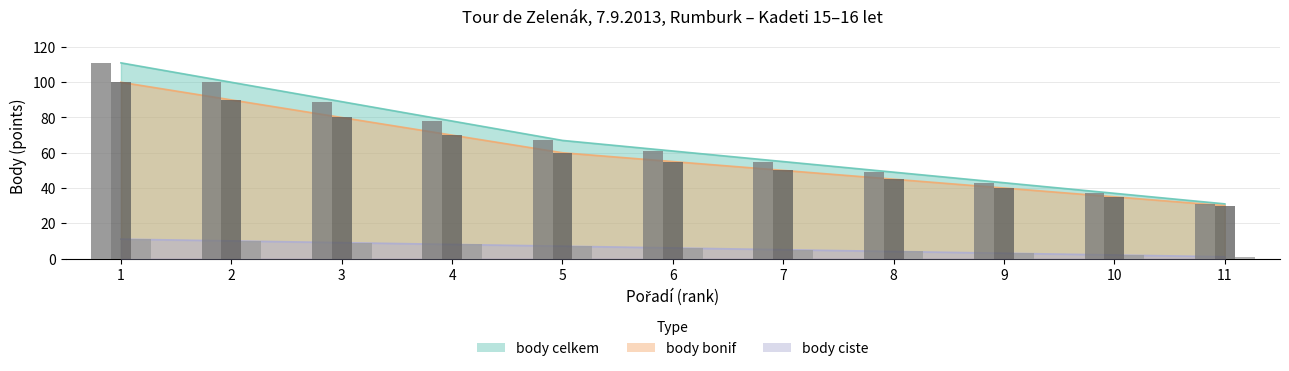

Reading right to left, list all the values displayed in this chart.

body celkem (bar): 31	37	43	49	55	61	67	78	89	100	111
body bonif (bar): 30	35	40	45	50	55	60	70	80	90	100
body ciste (bar): 1	2	3	4	5	6	7	8	9	10	11